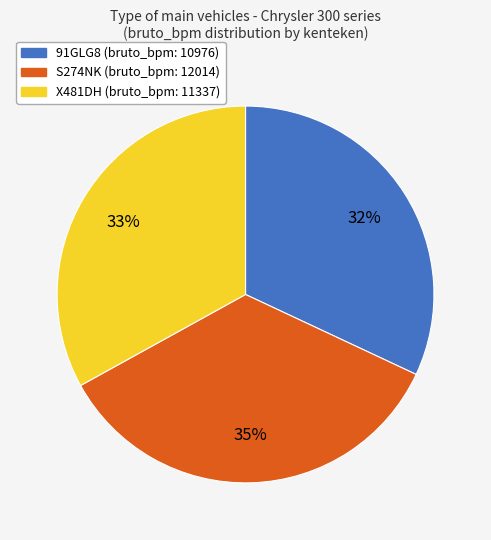

True or false: 91GLG8 accounts for 32% of the total.

True